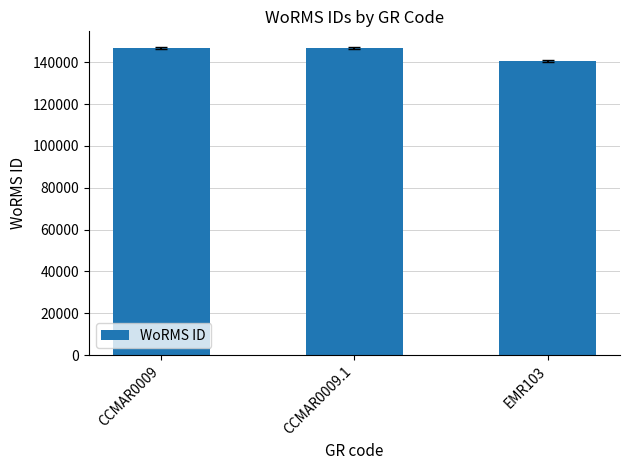

What is the value of the 3rd bar from the left?

140656